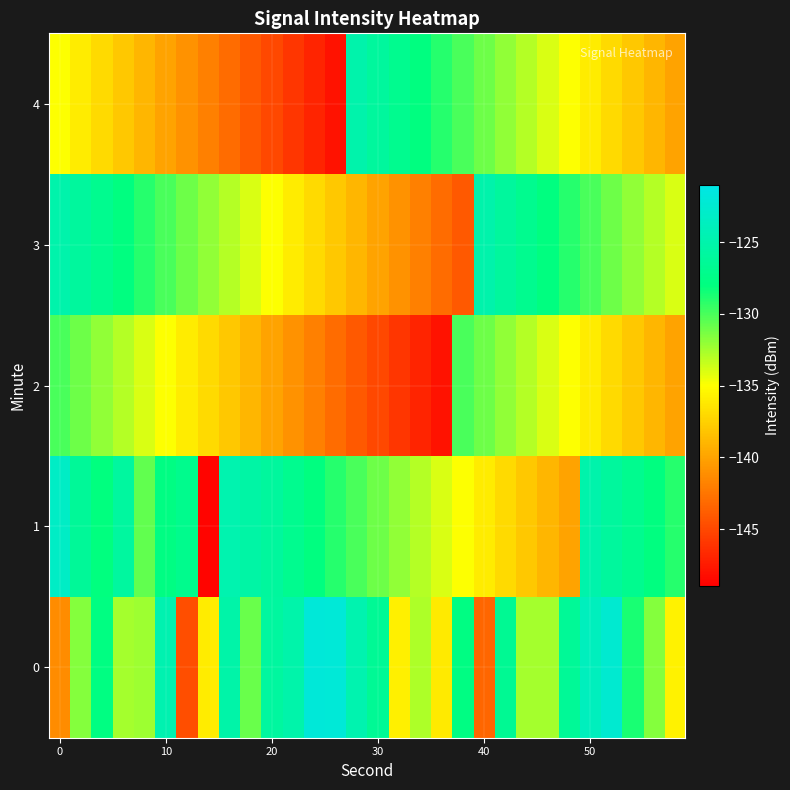

List the series in order of their peak value, highest first.

0, 1, 3, 4, 2